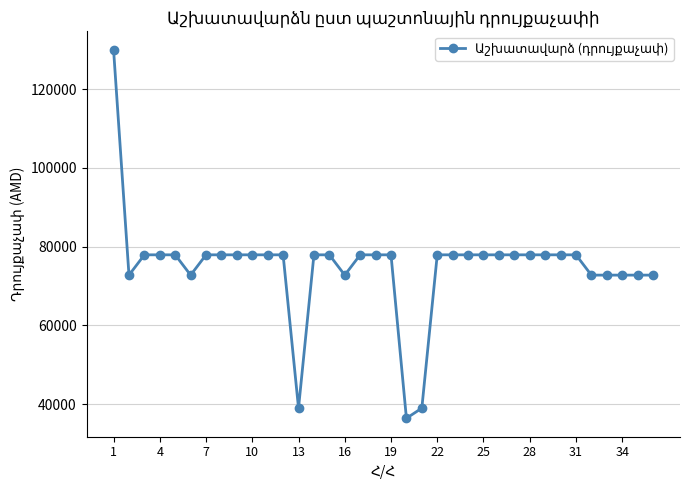

What is the minimum value shown in the chart?

36376